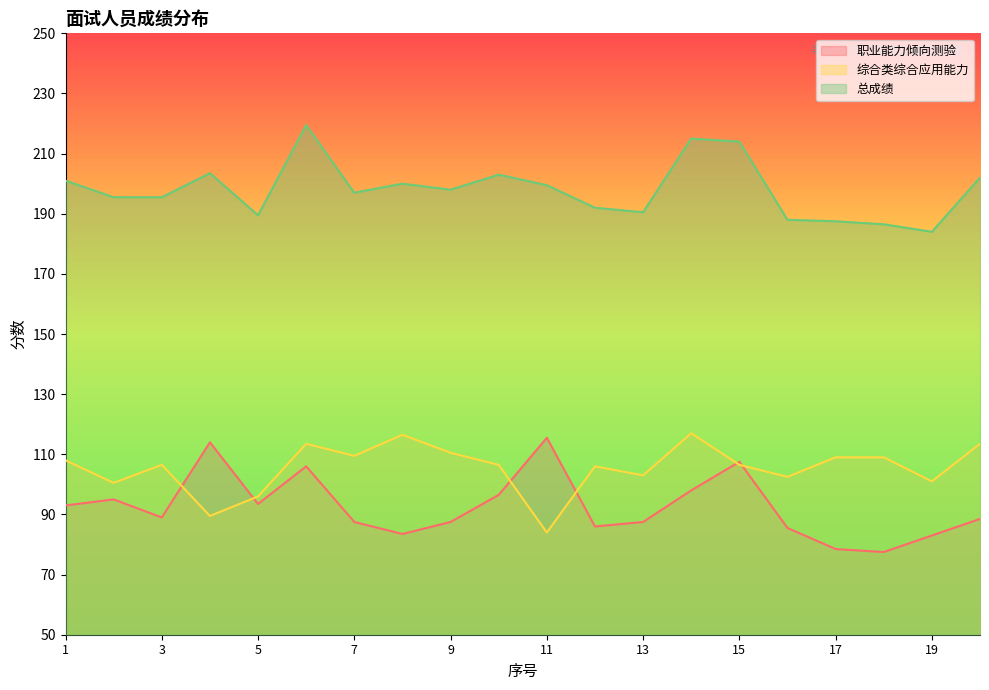

Reading left to right, transcribe all the data shown in this chart.

职业能力倾向测验: 1=93.0	2=95.0	3=89.0	4=114.0	5=93.5	6=106.0	7=87.5	8=83.5	9=87.5	10=96.5	11=115.5	12=86.0	13=87.5	14=98.0	15=107.5	16=85.5	17=78.5	18=77.5	19=83.0	20=88.5
综合类综合应用能力: 1=108.0	2=100.5	3=106.5	4=89.5	5=96.0	6=113.5	7=109.5	8=116.5	9=110.5	10=106.5	11=84.0	12=106.0	13=103.0	14=117.0	15=106.5	16=102.5	17=109.0	18=109.0	19=101.0	20=113.5
总成绩: 1=201.0	2=195.5	3=195.5	4=203.5	5=189.5	6=219.5	7=197.0	8=200.0	9=198.0	10=203.0	11=199.5	12=192.0	13=190.5	14=215.0	15=214.0	16=188.0	17=187.5	18=186.5	19=184.0	20=202.0